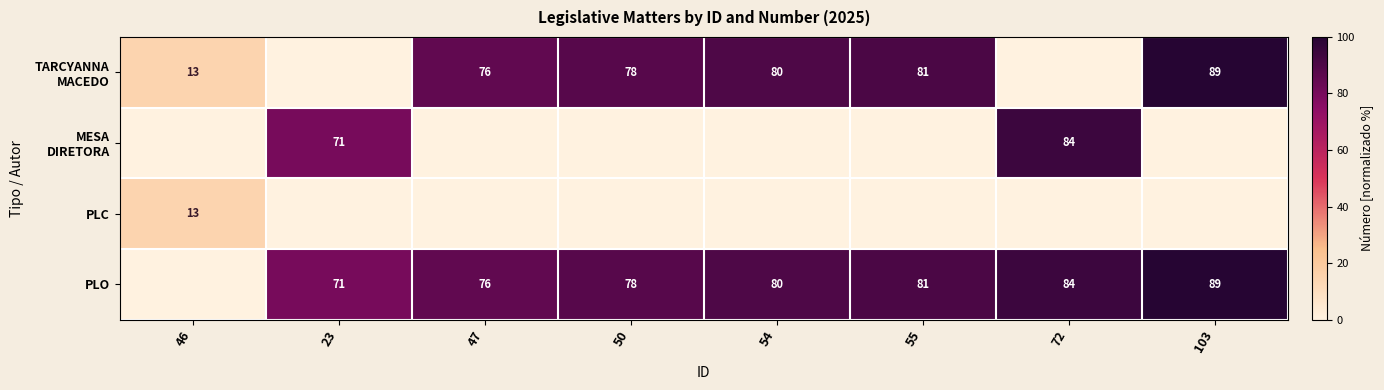

The value of PLO at 55 is 81. True or false?

True